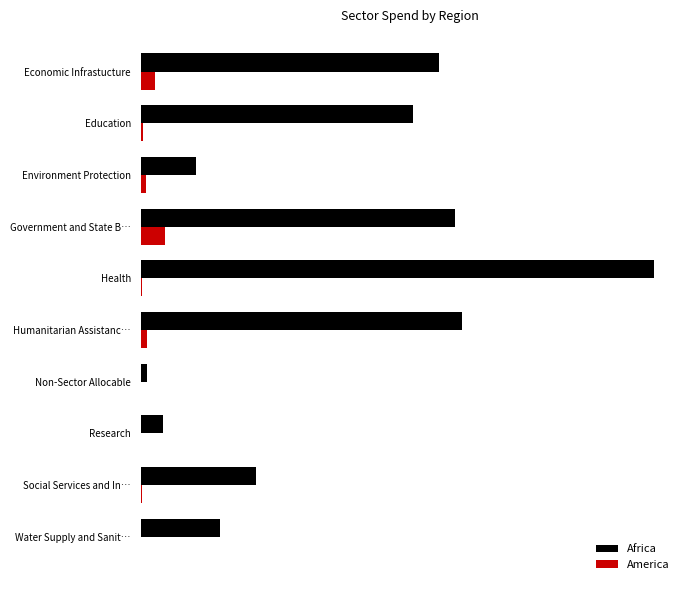

What are all the series names shown in the legend?

Africa, America